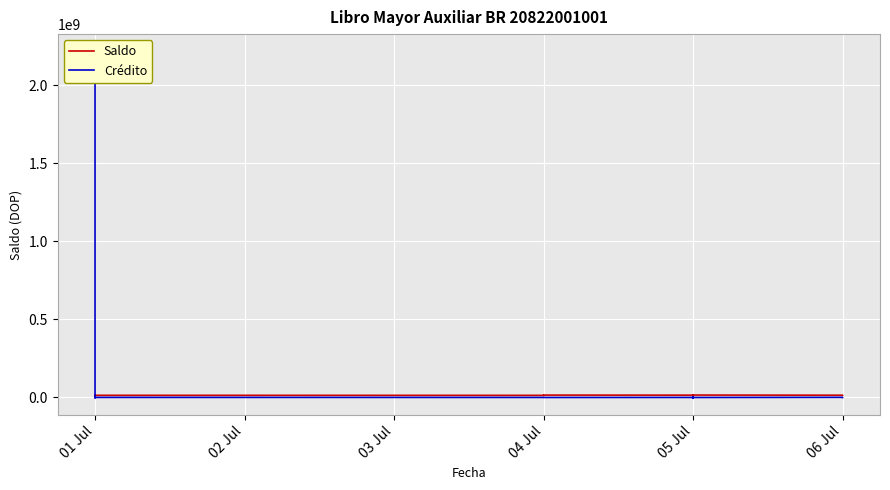

True or false: Crédito has more than 2 interior local peaks.

True